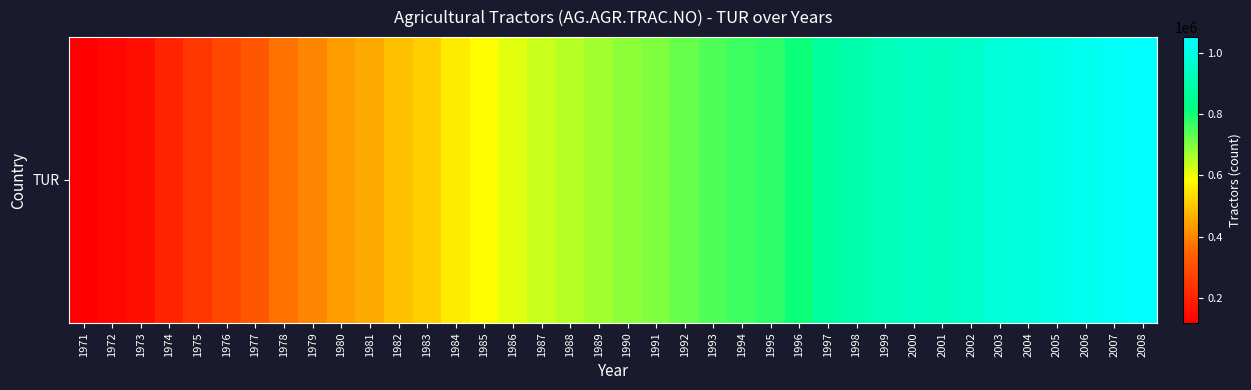

Reading left to right, list all the values displayed in this chart.

117639	134833	155710	200082	242456	281479	320022	369420	401935	435283	457425	489813	512282	555227	582291	611052	635526	652702	670350	689650	701074	725933	746283	763529	776863	807303	874995	902513	924471	941835	937641	951400	983626	994061	1006196	1022546	1039120	1052975